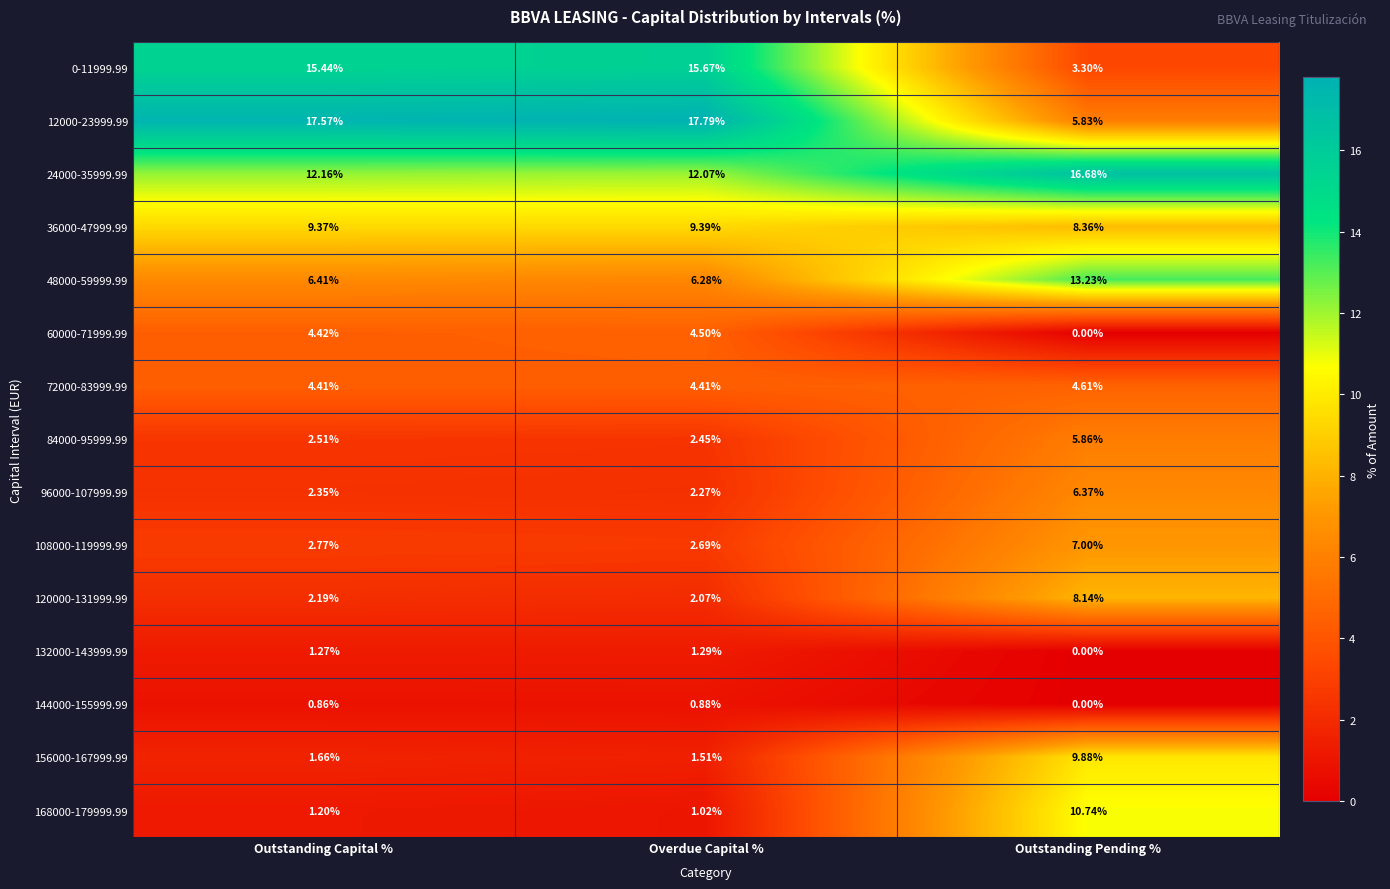

At which label does 36000-47999.99 first exceed 9?

Outstanding Capital %